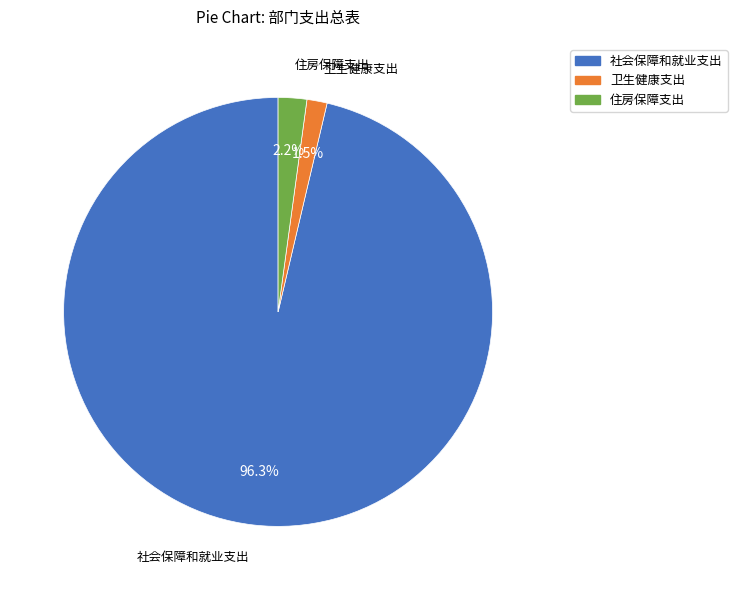

To the nearest percent, what is the difference between the 社会保障和就业支出 and 住房保障支出 slice percentages?

94%